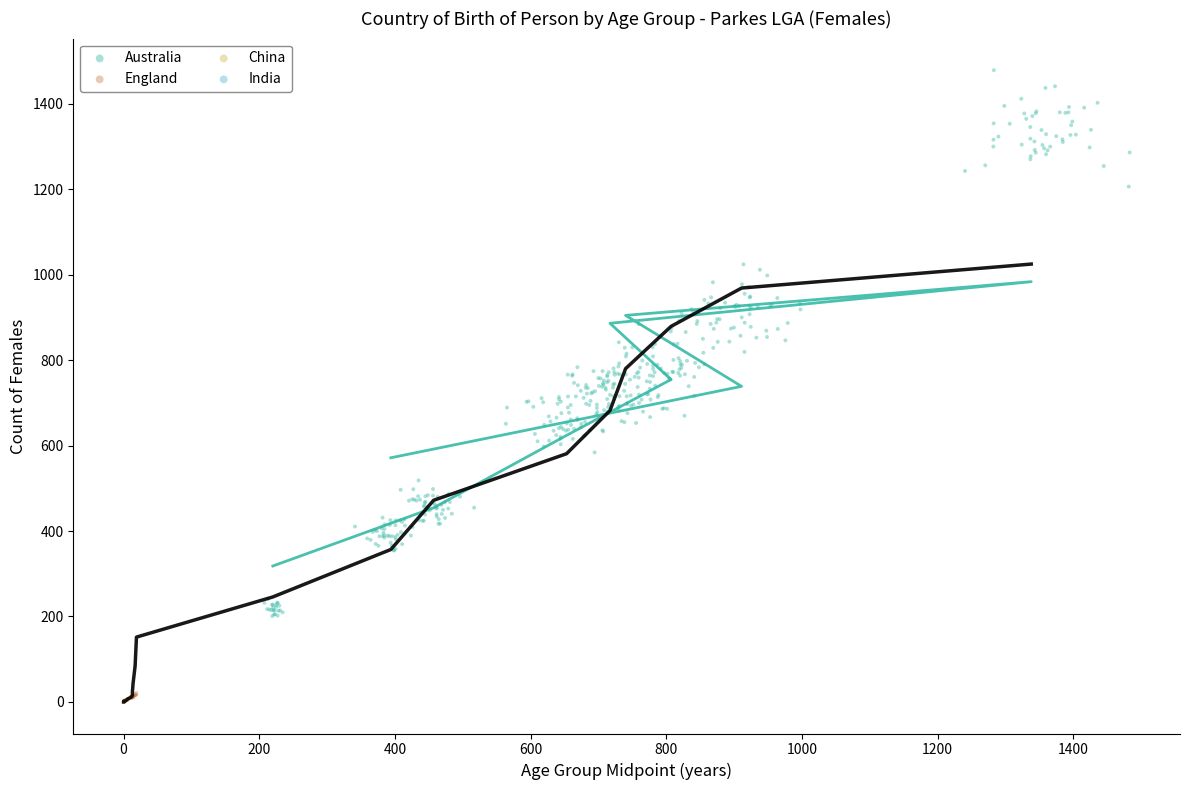

What are all the series names shown in the legend?

Australia, England, China, India